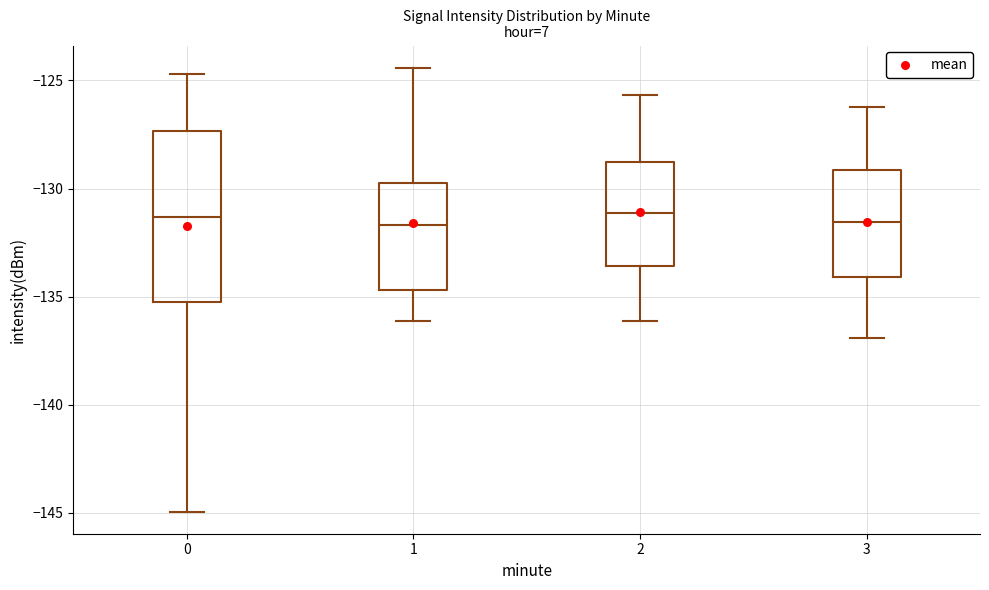

Where does the upper whisker of the box at x = 3 end on the y-axis? The values are not printed on the chart, so give them approximately, as read against the axis.

-126.0